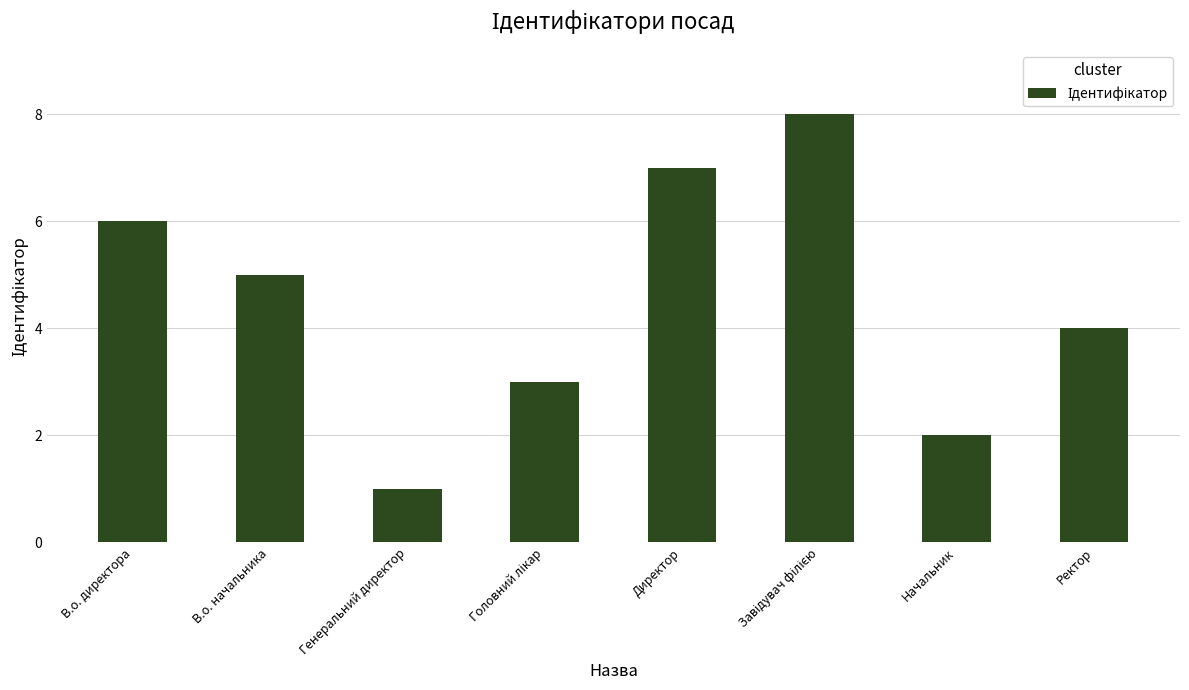

Read the value at В.о. начальника.

5